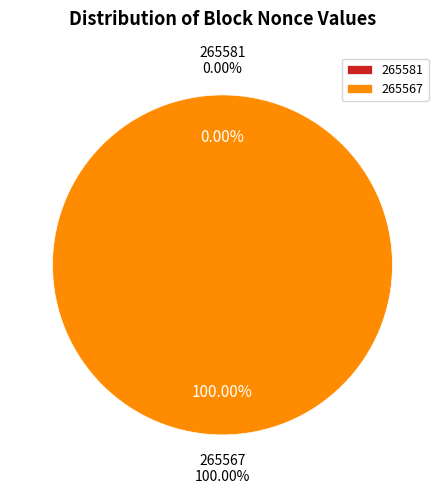

Which slice is the largest?

265567